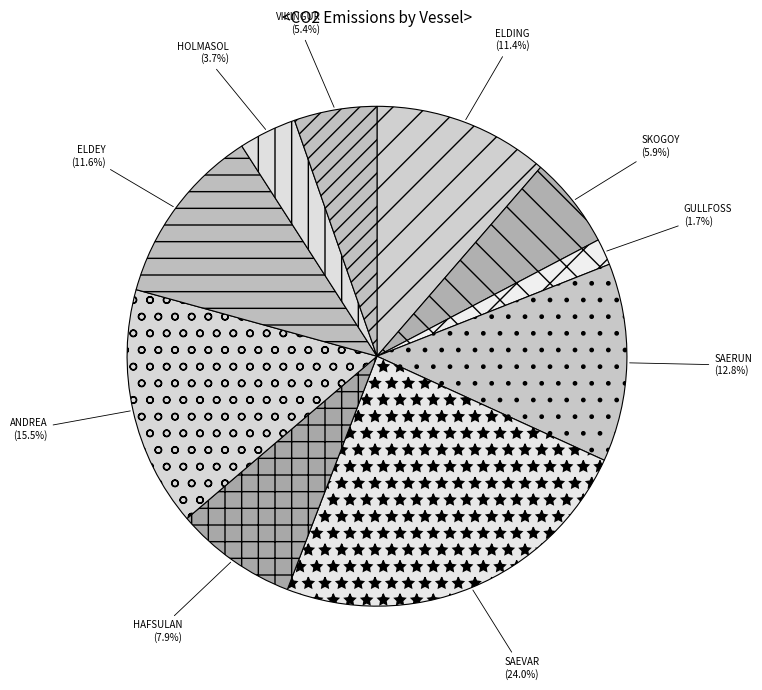

How many segments does this pie chart have?

10